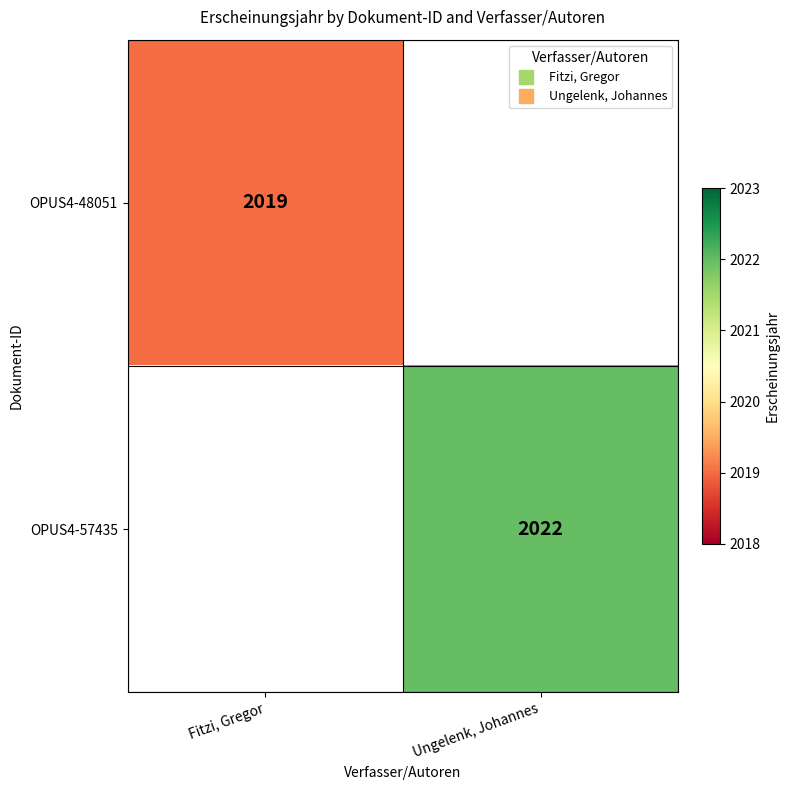

Which label corresponds to the smallest value in the chart?

Fitzi, Gregor